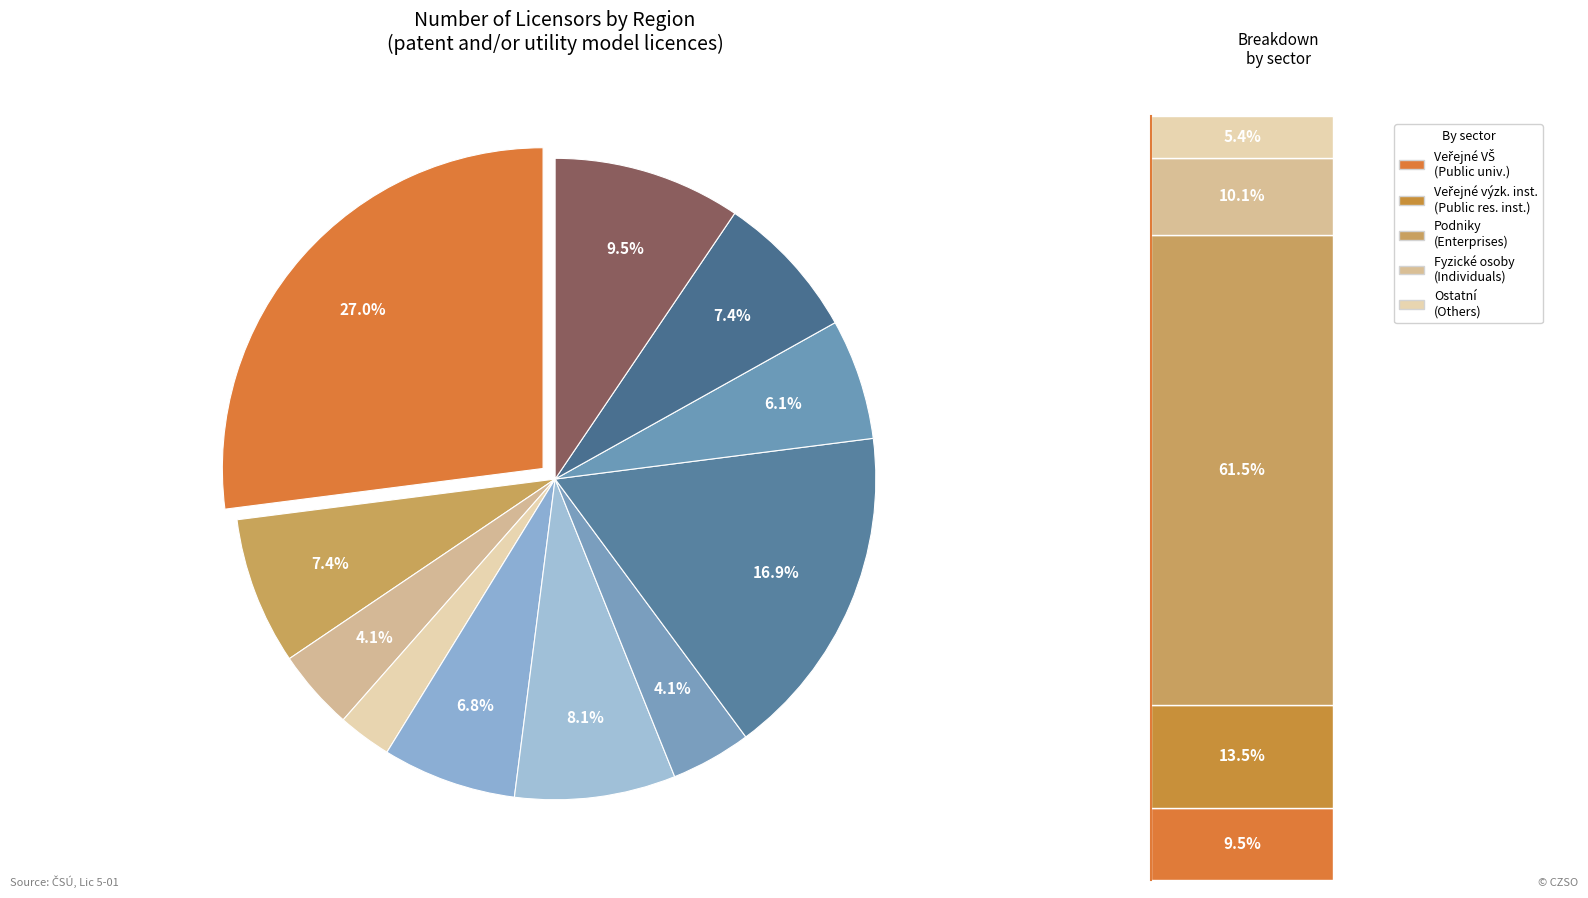

To the nearest percent, what is the combined percentage of Jihomoravský and Pardubický?

21%